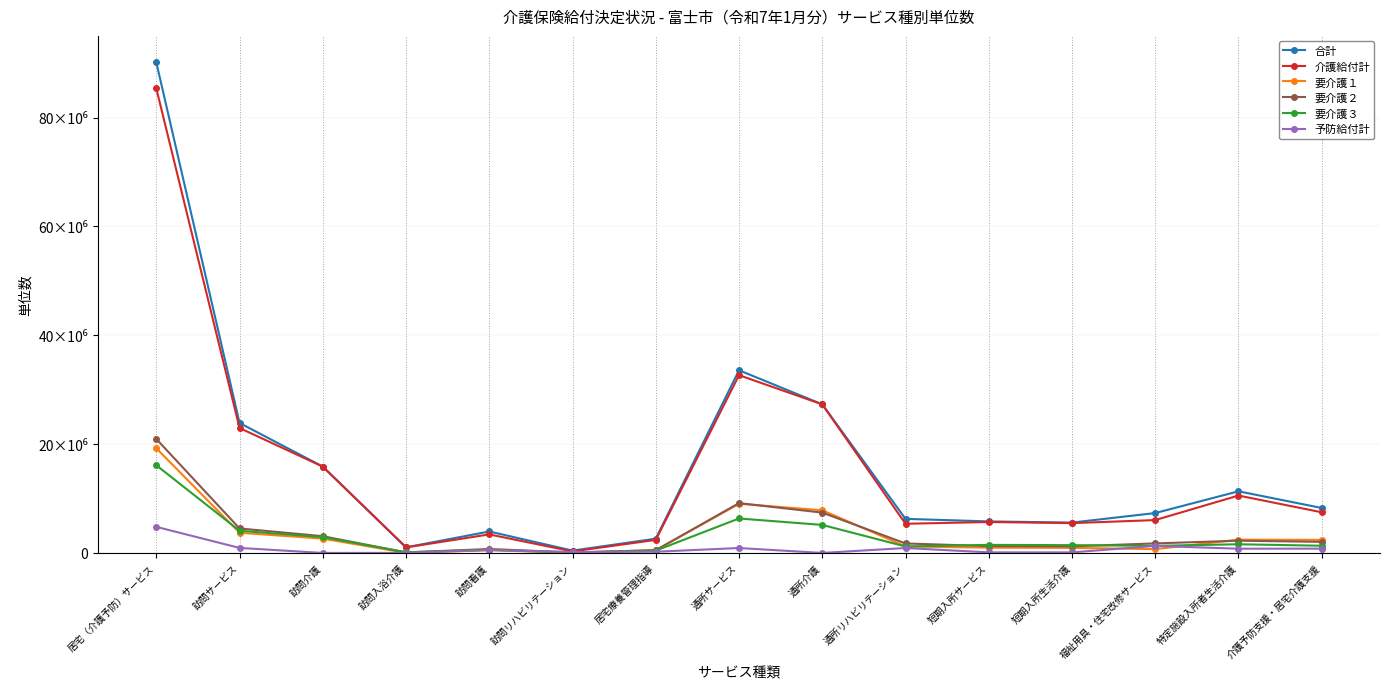

Reading right to left, transcribe all the data shown in this chart.

合計: 介護予防支援・居宅介護支援=8259263	特定施設入所者生活介護=11322828	福祉用具・住宅改修サービス=7327996	短期入所生活介護=5578230	短期入所サービス=5789313	通所リハビリテーション=6261984	通所介護=27300823	通所サービス=33562807	居宅療養管理指導=2618833	訪問リハビリテーション=427825	訪問看護=3942629	訪問入浴介護=1027195	訪問介護=15859931	訪問サービス=23876413	居宅（介護予防）サービス=90138620
介護給付計: 介護予防支援・居宅介護支援=7469449	特定施設入所者生活介護=10545454	福祉用具・住宅改修サービス=6036832	短期入所生活介護=5475965	短期入所サービス=5682672	通所リハビリテーション=5358068	通所介護=27300823	通所サービス=32658891	居宅療養管理指導=2397202	訪問リハビリテーション=275423	訪問看護=3404139	訪問入浴介護=1017599	訪問介護=15859931	訪問サービス=22954294	居宅（介護予防）サービス=85347592
要介護１: 介護予防支援・居宅介護支援=2398446	特定施設入所者生活介護=2438091	福祉用具・住宅改修サービス=698476	短期入所生活介護=931484	短期入所サービス=968097	通所リハビリテーション=1187876	通所介護=7841384	通所サービス=9029260	居宅療養管理指導=504703	訪問リハビリテーション=43616	訪問看護=502117	訪問入浴介護=22160	訪問介護=2630529	訪問サービス=3703125	居宅（介護予防）サービス=19235495
要介護２: 介護予防支援・居宅介護支援=2035544	特定施設入所者生活介護=2248119	福祉用具・住宅改修サービス=1751897	短期入所生活介護=1211581	短期入所サービス=1253758	通所リハビリテーション=1743618	通所介護=7410454	通所サービス=9154072	居宅療養管理指導=503529	訪問リハビリテーション=96991	訪問看護=724290	訪問入浴介護=93611	訪問介護=3078879	訪問サービス=4497300	居宅（介護予防）サービス=20940690
要介護３: 介護予防支援・居宅介護支援=1322715	特定施設入所者生活介護=1593881	福祉用具・住宅改修サービス=1304647	短期入所生活介護=1428867	短期入所サービス=1481227	通所リハビリテーション=1187211	通所介護=5145229	通所サービス=6332440	居宅療養管理指導=427708	訪問リハビリテーション=45348	訪問看護=581311	訪問入浴介護=120995	訪問介護=2898080	訪問サービス=4073442	居宅（介護予防）サービス=16108352
予防給付計: 介護予防支援・居宅介護支援=789814	特定施設入所者生活介護=777374	福祉用具・住宅改修サービス=1291164	短期入所生活介護=102265	短期入所サービス=106641	通所リハビリテーション=903916	通所介護=0	通所サービス=903916	居宅療養管理指導=221631	訪問リハビリテーション=152402	訪問看護=538490	訪問入浴介護=9596	訪問介護=0	訪問サービス=922119	居宅（介護予防）サービス=4791028